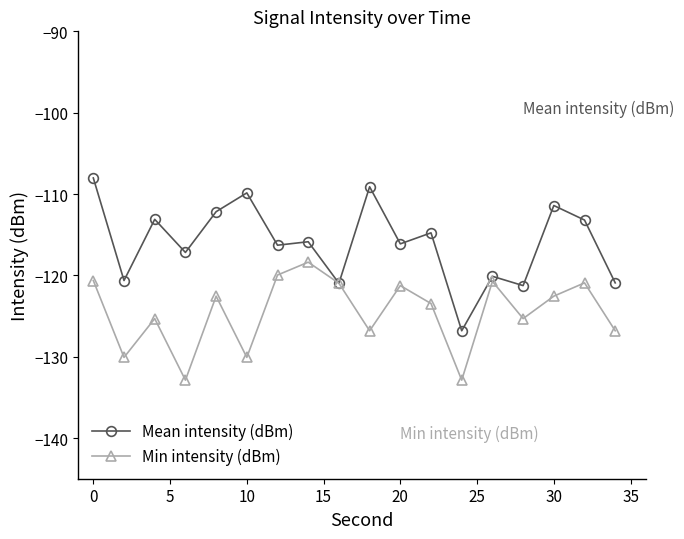

In Min intensity (dBm), how many points are lower than both neighbors (excluding endpoints)?

6